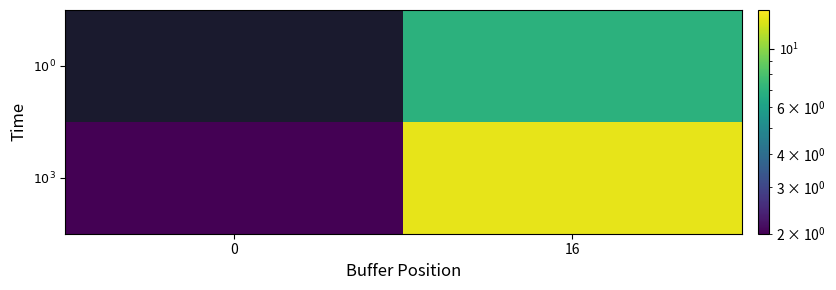

At 0, list the series in order from largest to smallest.

$10^3$, $10^0$